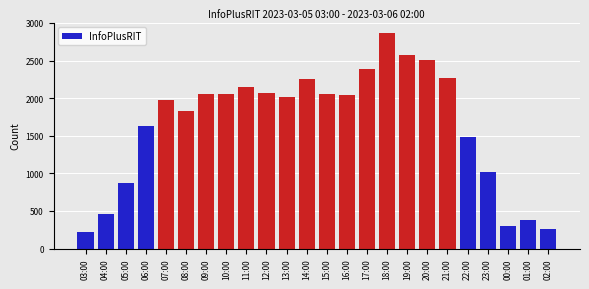

At which category does the chart reach its peak across all series?

18:00